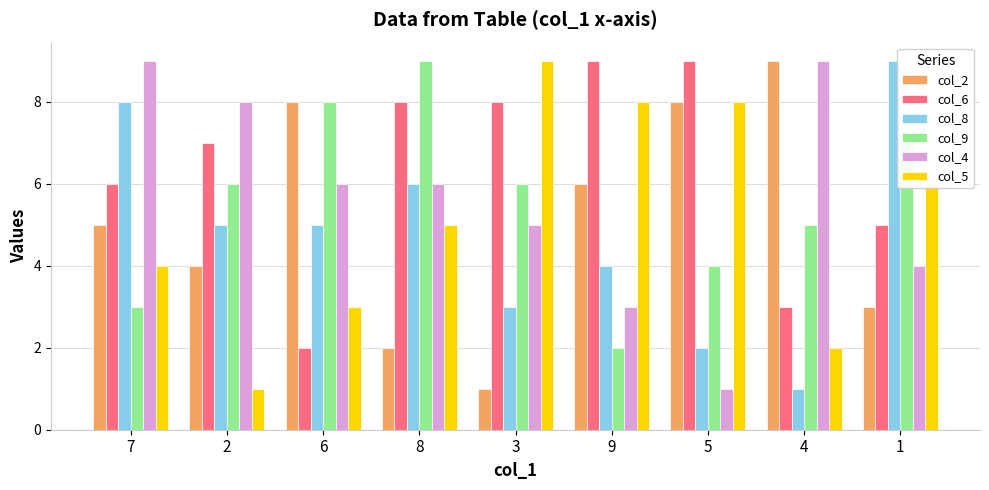

Rank the series at 3 from lowest to highest value.

col_2, col_8, col_4, col_9, col_6, col_5